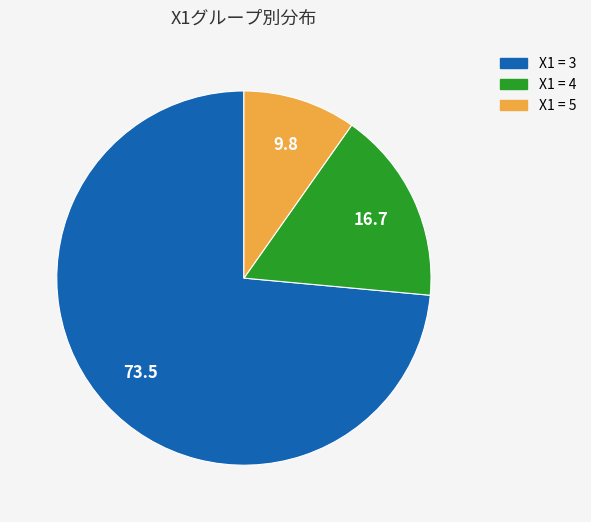

Is there a majority slice in this chart?

Yes